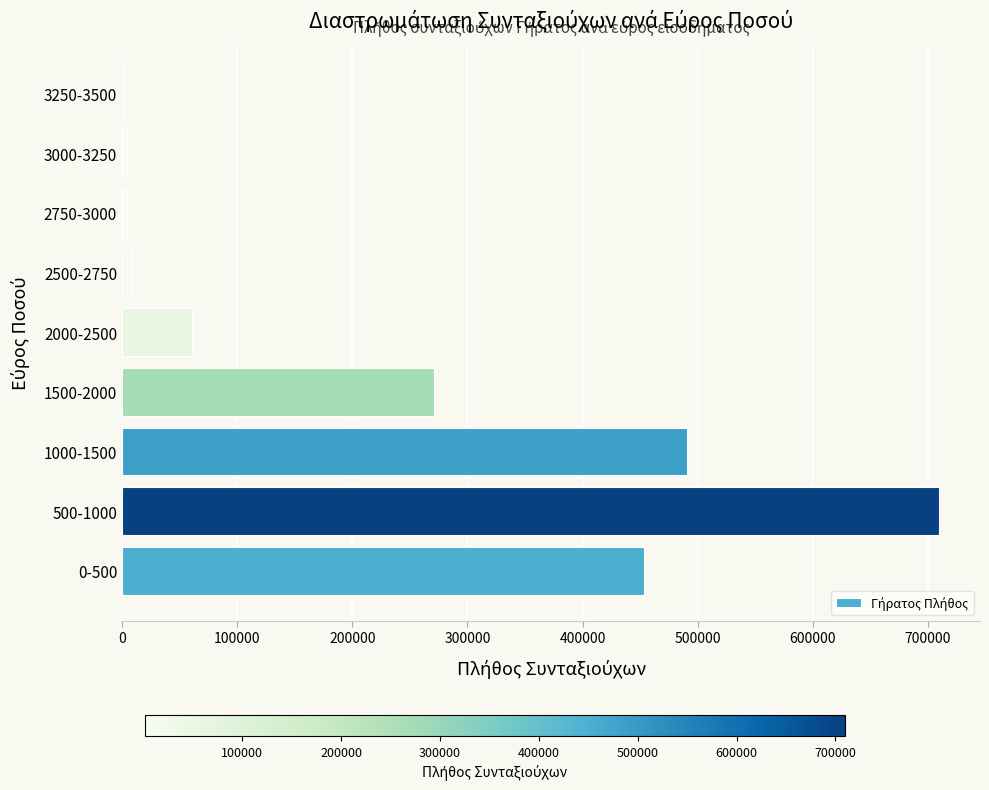

What is the change in value from 0-500 to 500-1000?

+256448